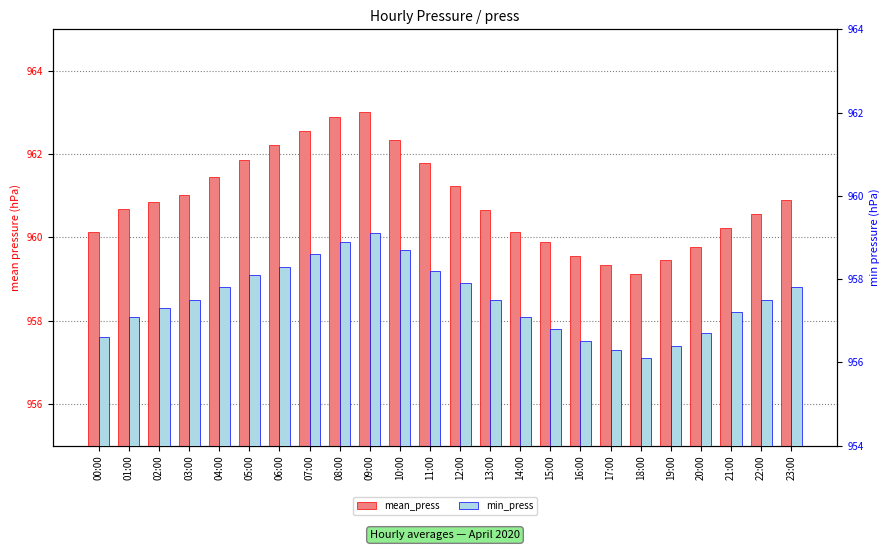

Count the number of data series in this chart.

2